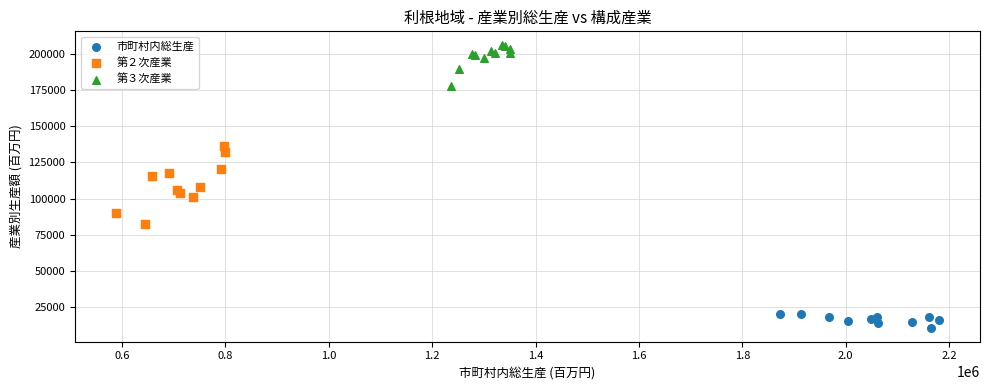

Which series reaches the maximum Y coordinate?

第３次産業